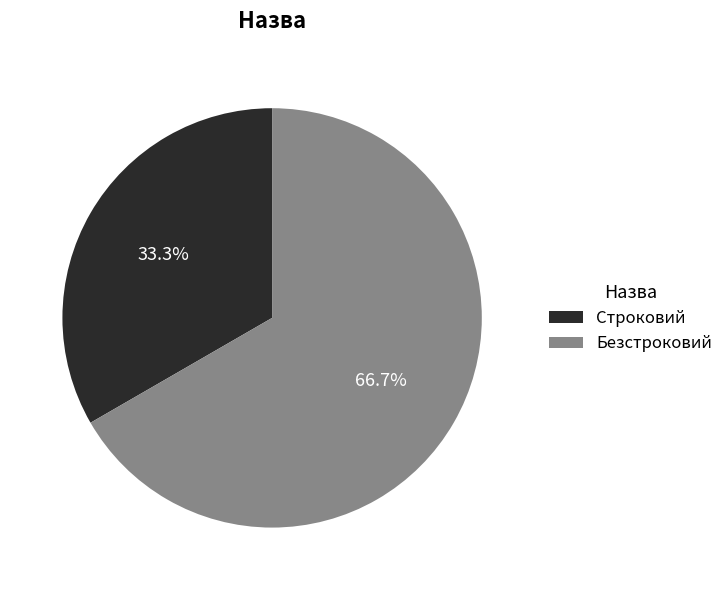

Which slice is the largest?

Безстроковий